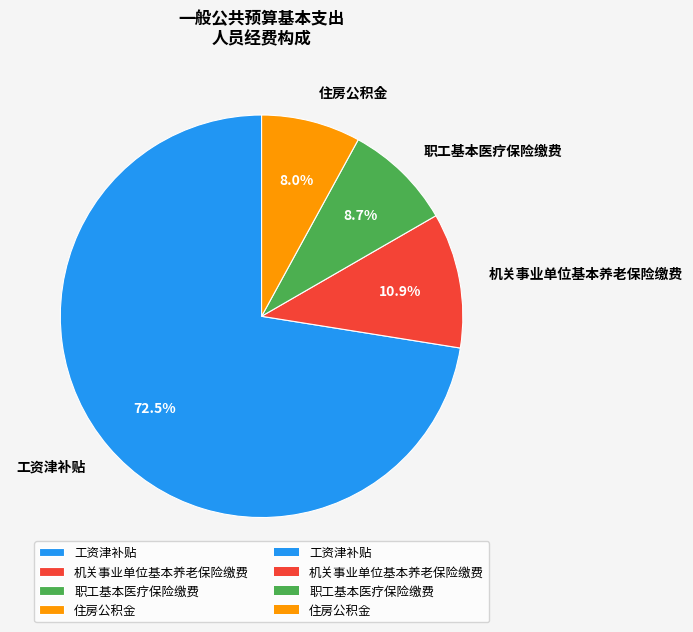

How much of the chart is everything except 职工基本医疗保险缴费?

91.3%